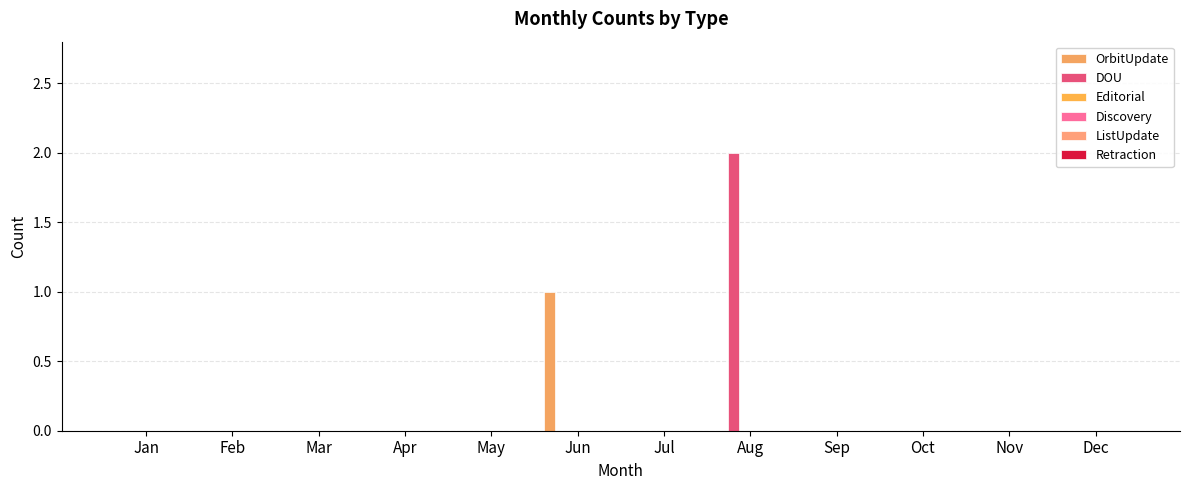

Count the number of categories in the chart.

12